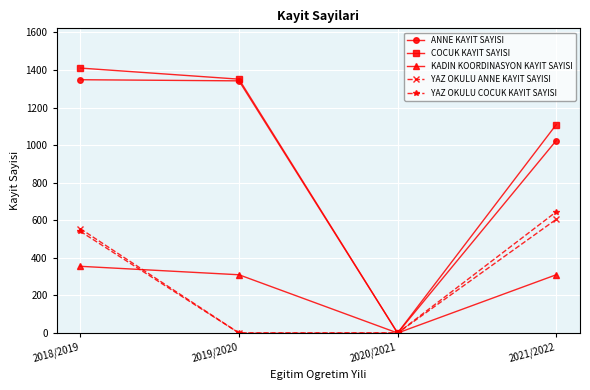

What is the greatest value displayed?

1410